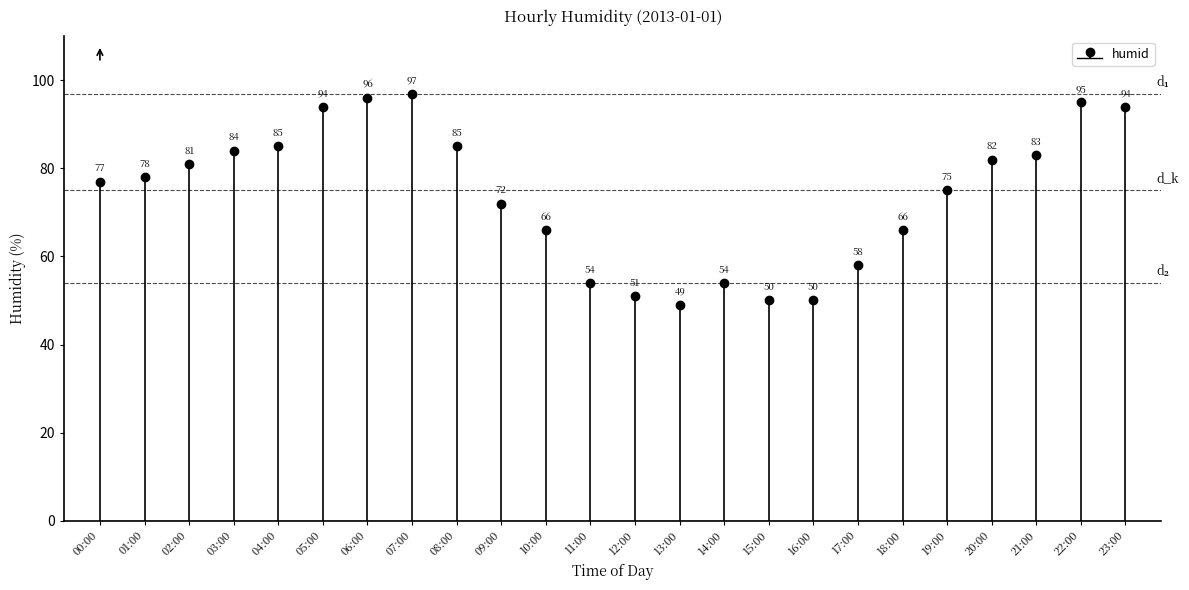

What position from the right is 05:00?

19